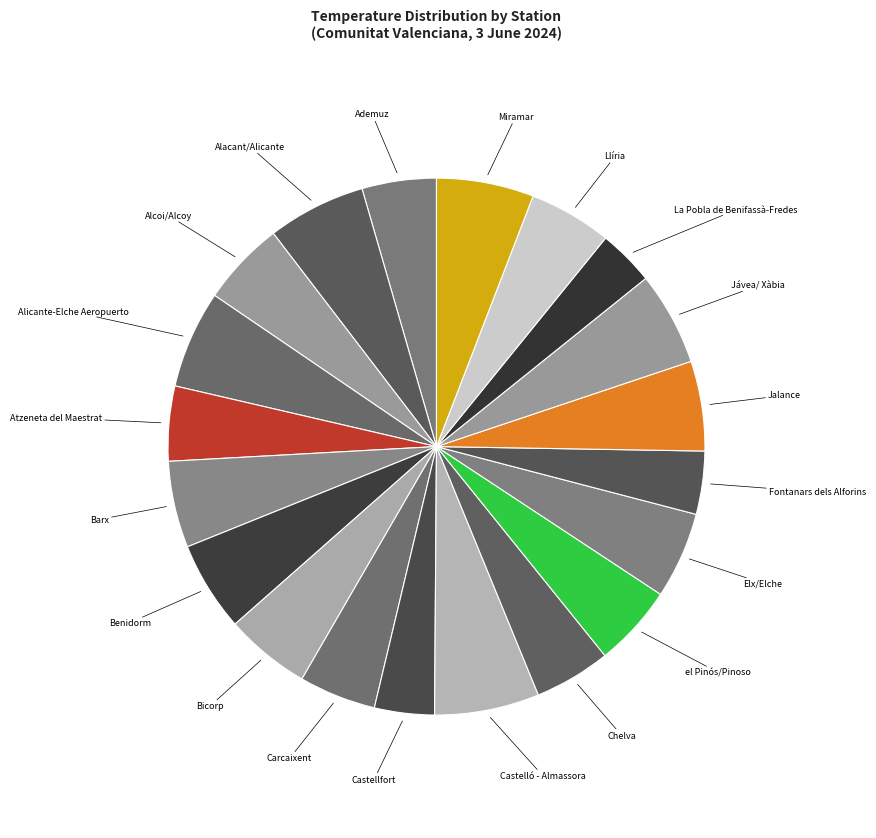

How many slices are in this pie chart?

20